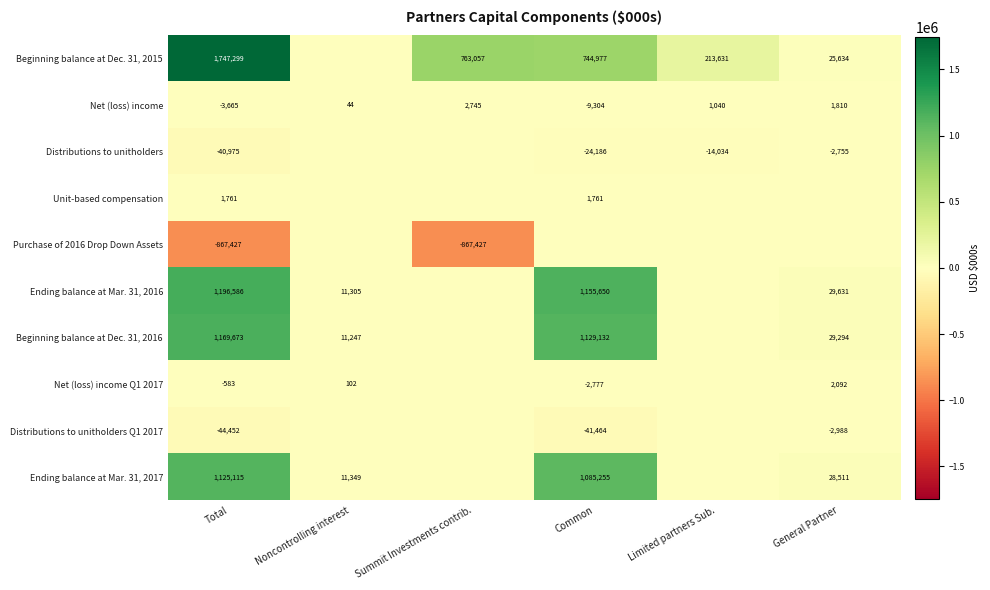

What is the smallest value displayed?

-867427